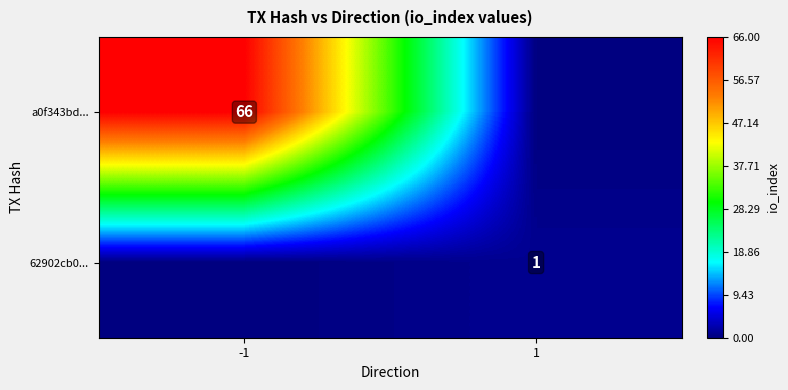

The a0f343bd... series shows 105 at -1. True or false?

False